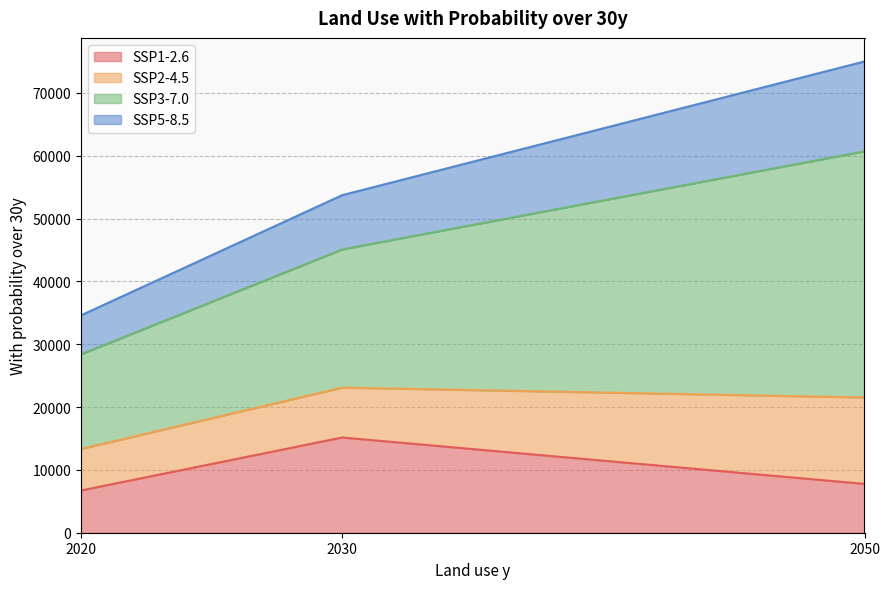

At which category does the chart reach its minimum across all series?

2020